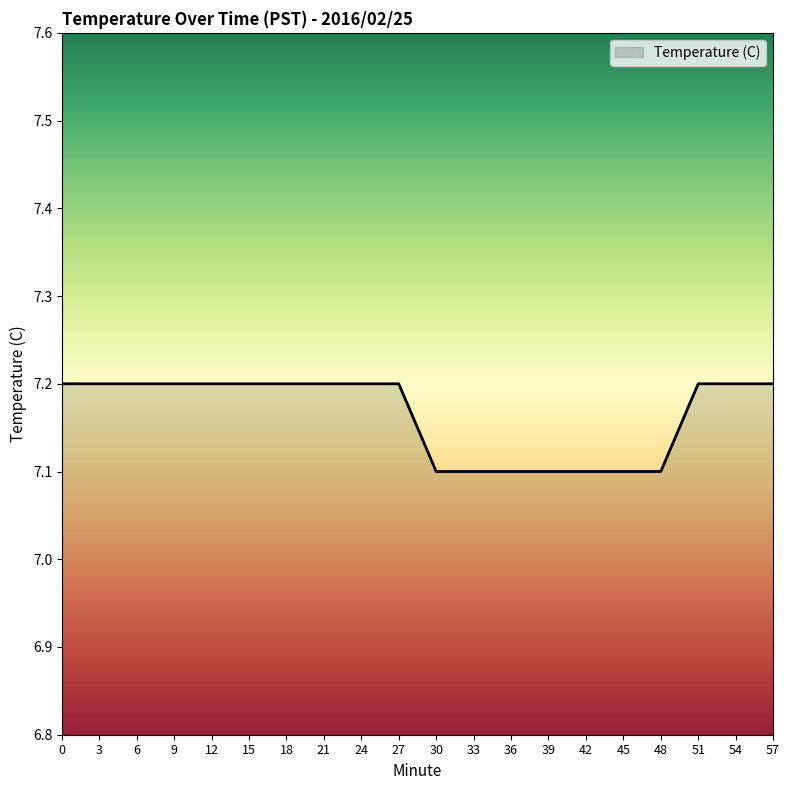

How many lines are shown in the chart?

1